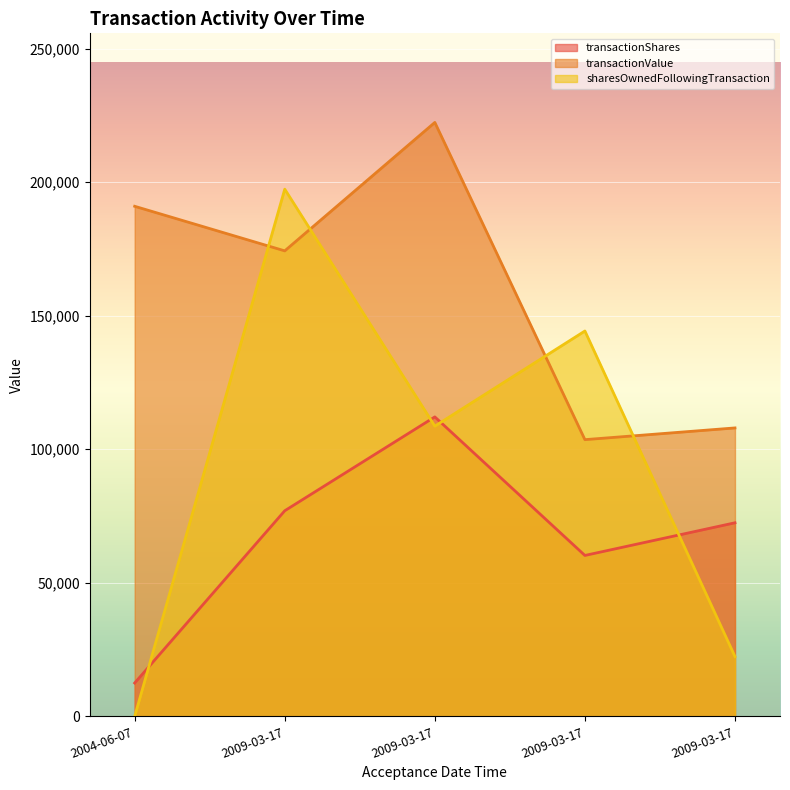

List the labels in order of transactionValue value, smallest first.

2009-03-17 18:20:04, 2009-03-17 18:21:12, 2009-03-17 18:17:35, 2004-06-07 16:27:15, 2009-03-17 18:18:25